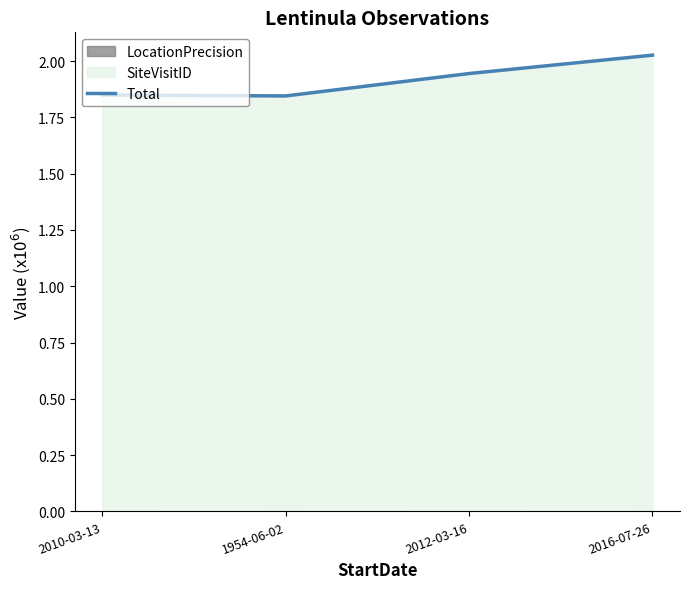

How many lines are shown in the chart?

1